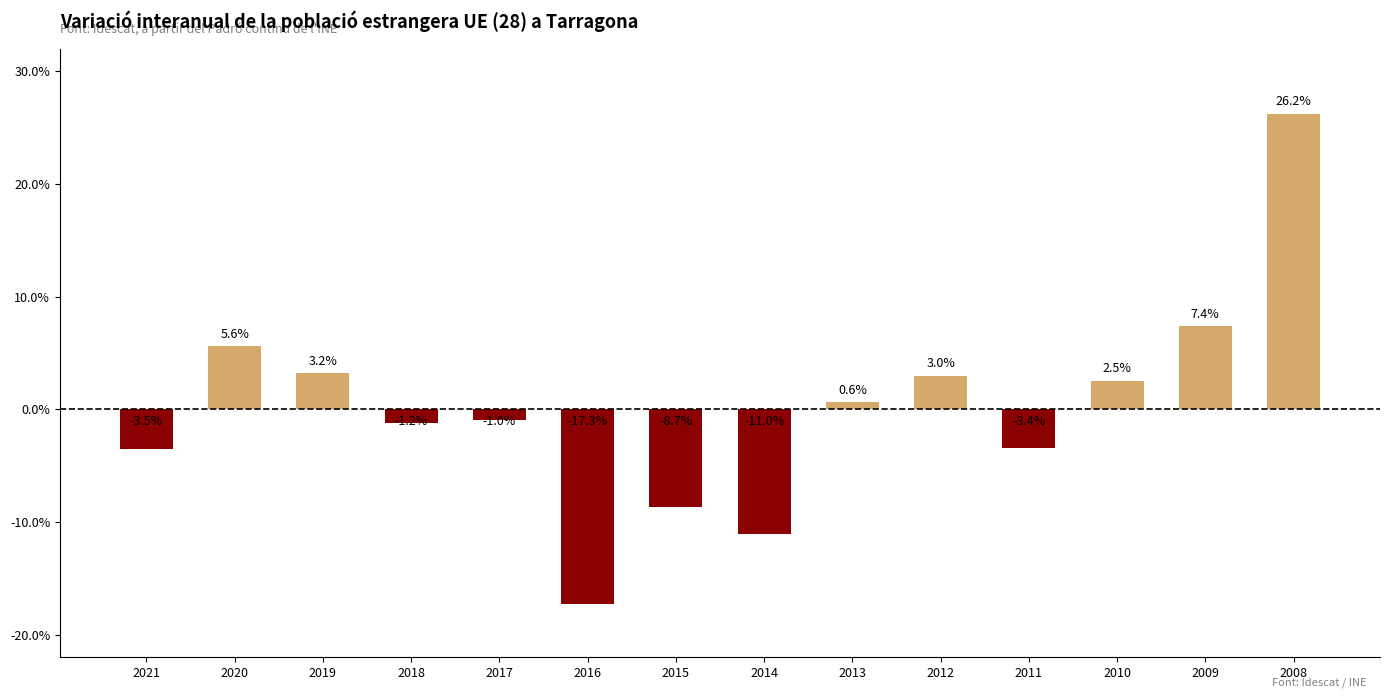

Is it true that the value at 2013 is 0.6?

True